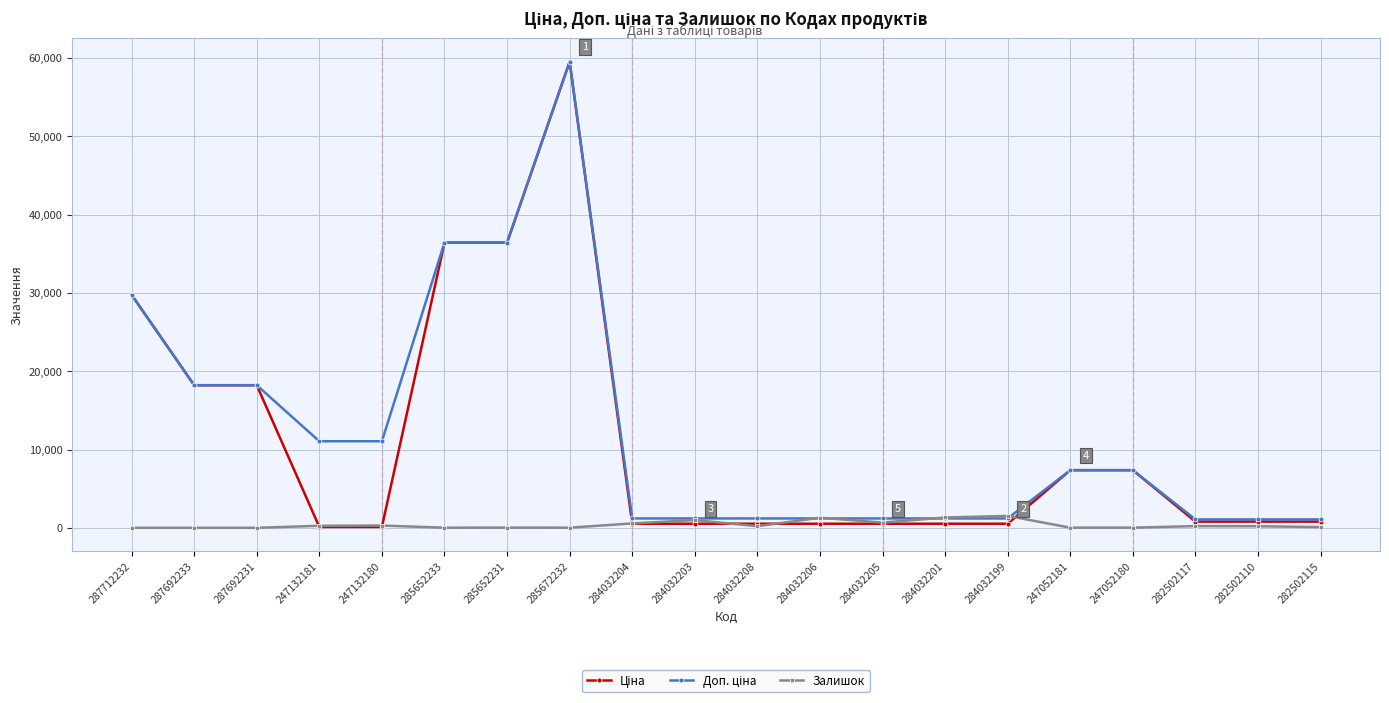

At which category is the sum across all series the highest?

285672232